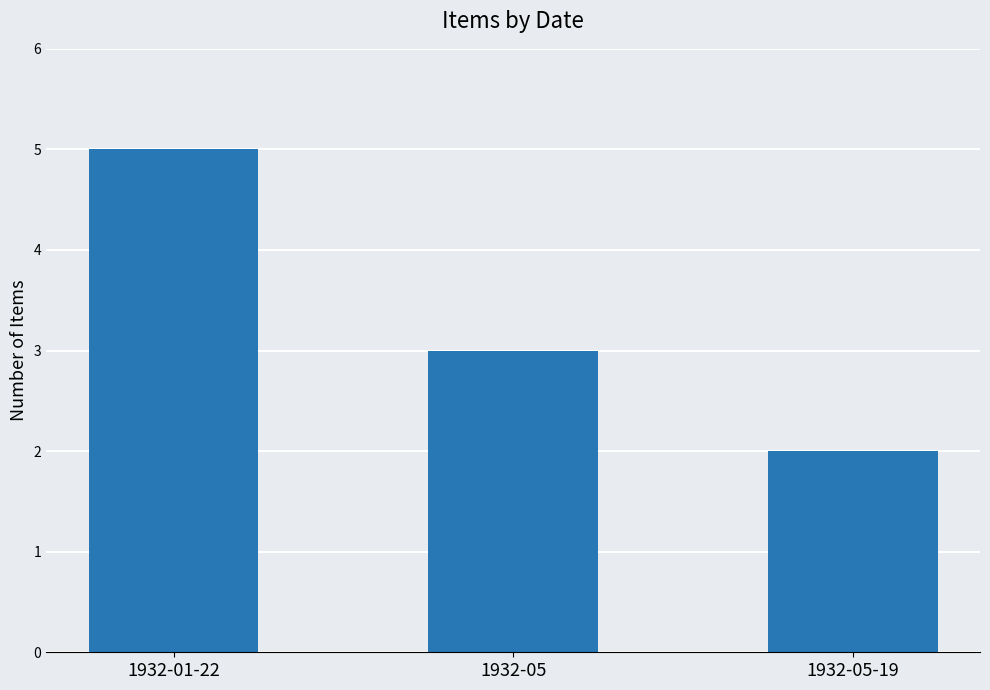

How many values are between 2 and 5?

3